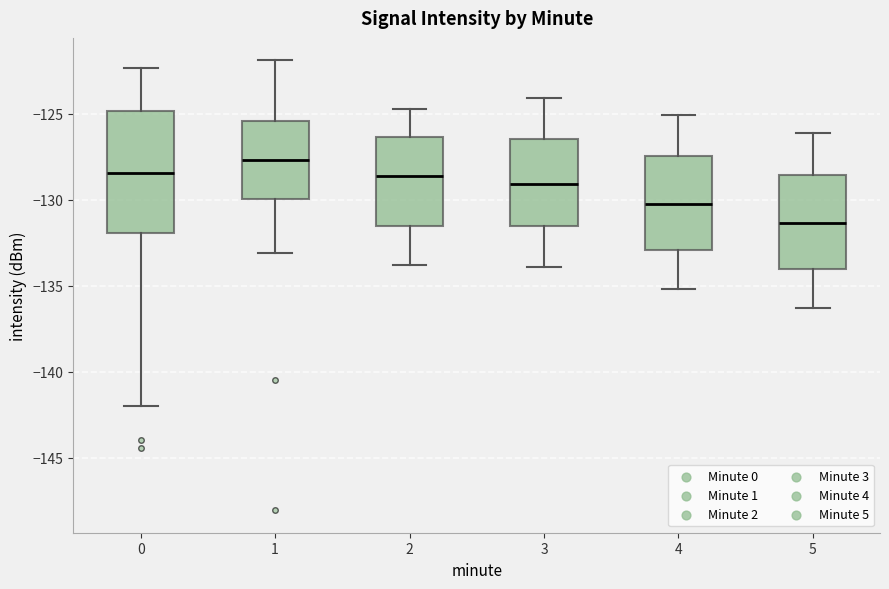

Where does the median line of the box at x = 2 sit on the y-axis? The values are not printed on the chart, so give them approximately, as read against the axis.

-128.5